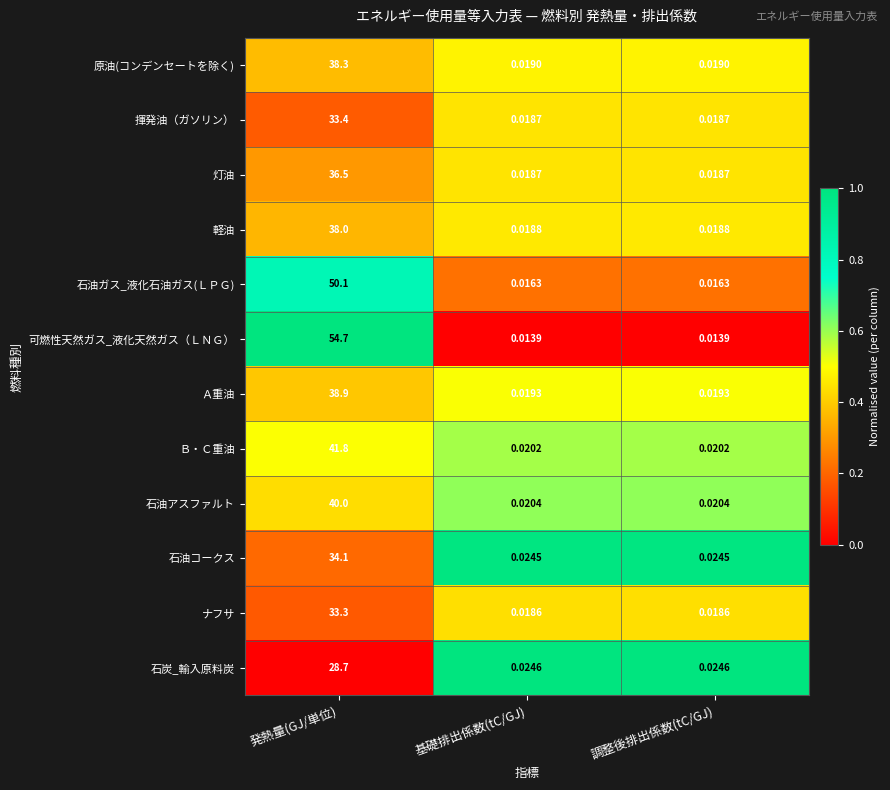

Which series has the widest spread of values?

可燃性天然ガス_液化天然ガス（ＬＮＧ）